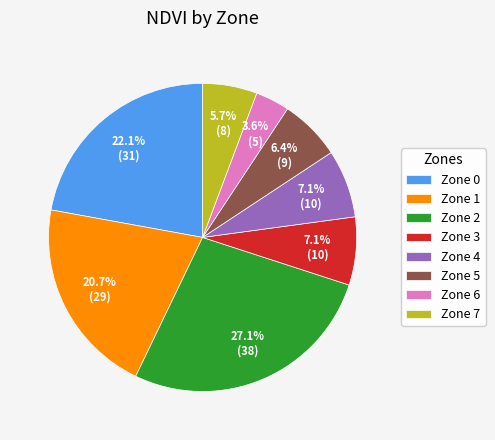

What is the largest slice in the pie chart?

Zone 2